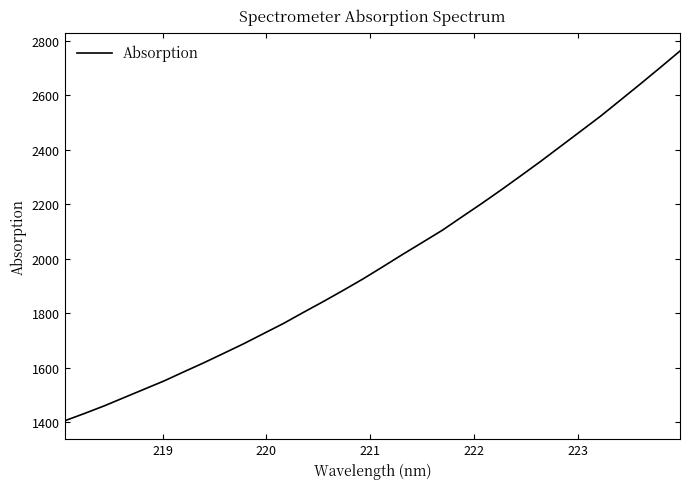

What is the maximum value shown in the chart?

2761.9